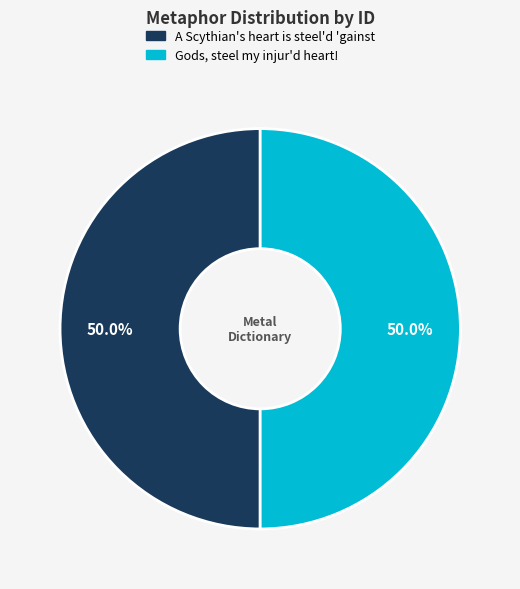

What portion of the pie excludes A Scythian's heart is steel'd 'gainst?

50.0%